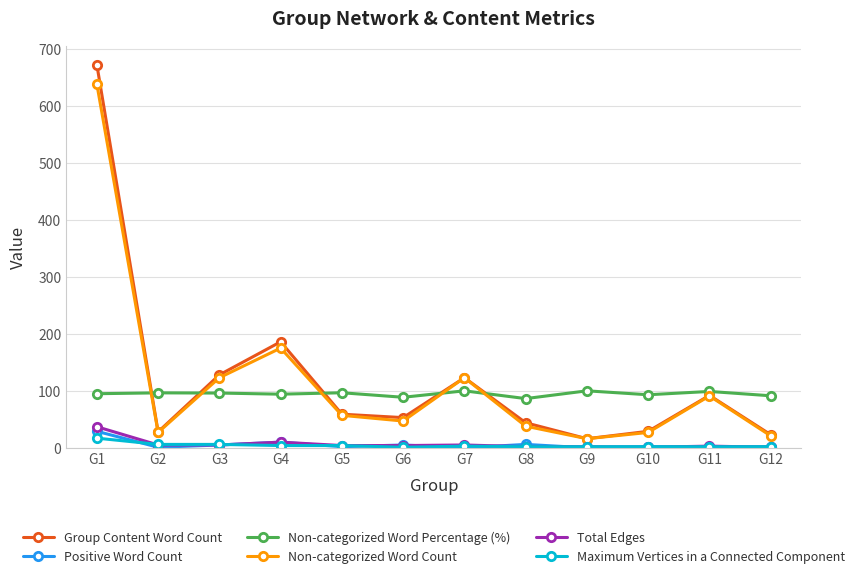

At which category is the sum across all series the highest?

G1